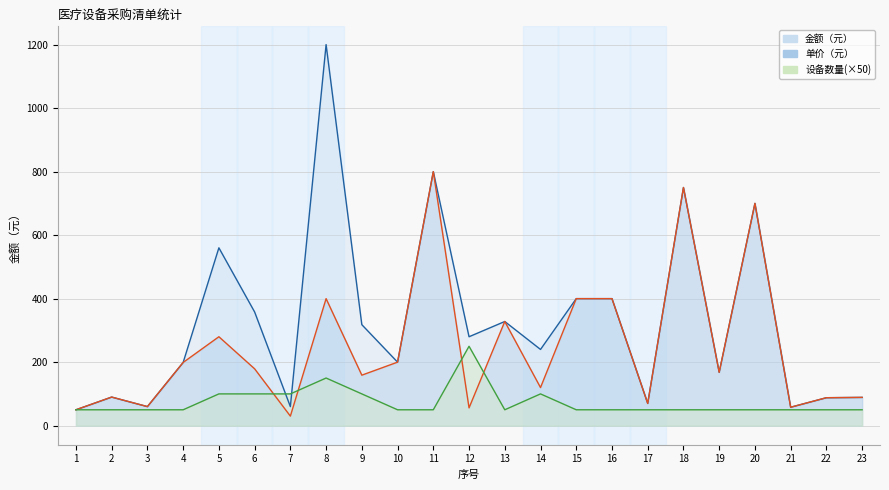

How many lines are shown in the chart?

3